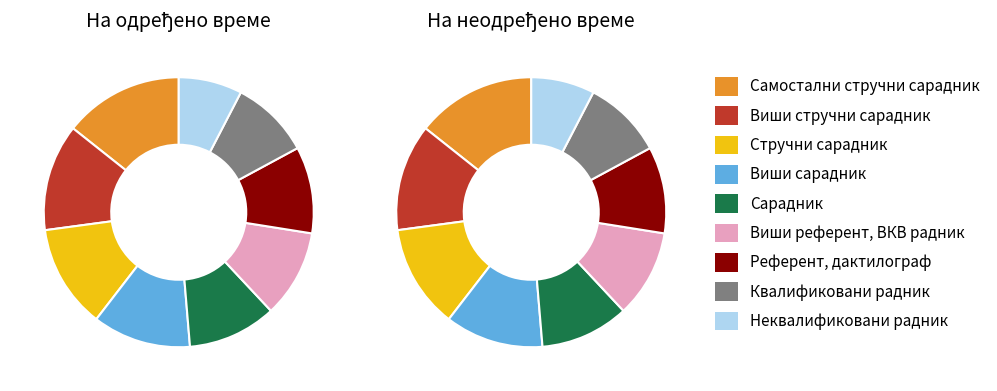

Approximately how many times larger is the value at Квалификовани радник compared to Сарадник?

0.9